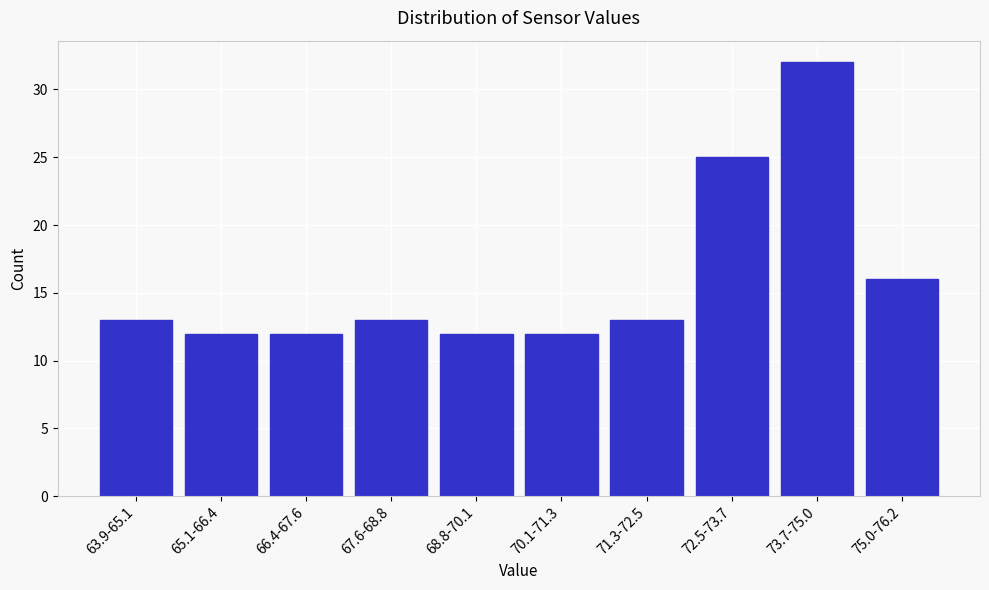

Reading left to right, what are all the values shown in this chart?

63.9-65.1=13	65.1-66.4=12	66.4-67.6=12	67.6-68.8=13	68.8-70.1=12	70.1-71.3=12	71.3-72.5=13	72.5-73.7=25	73.7-75.0=32	75.0-76.2=16